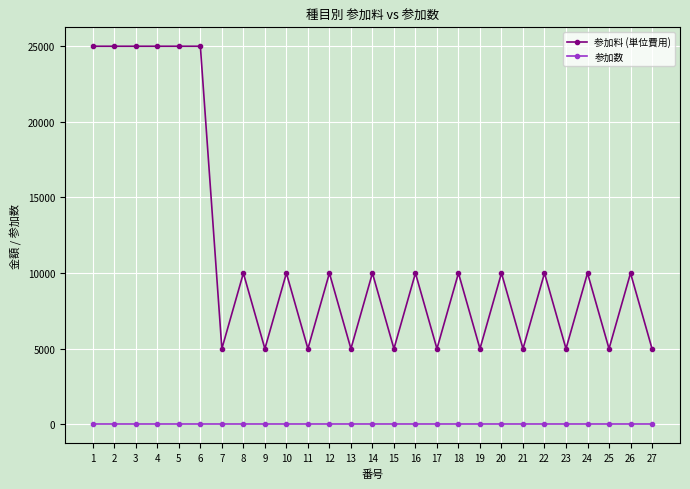

Is the value of 参加料 (単位費用) at 7 greater than the value of 参加数 at 8?

Yes